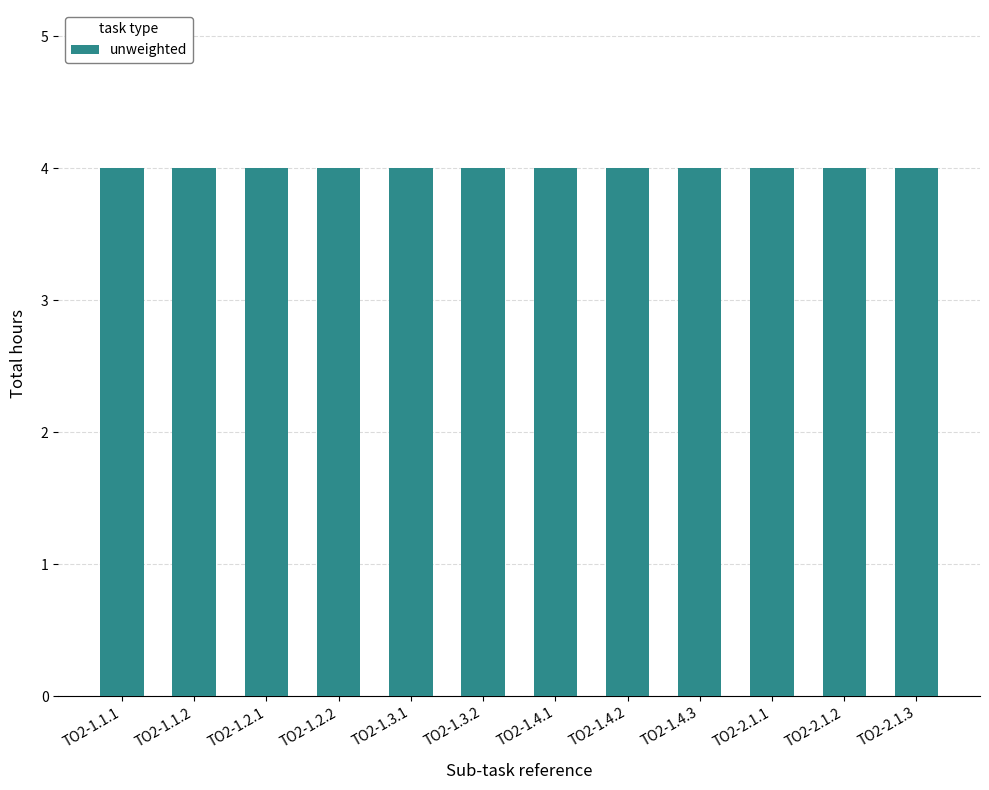

Which category has the highest value across all series?

TO2-1.1.2